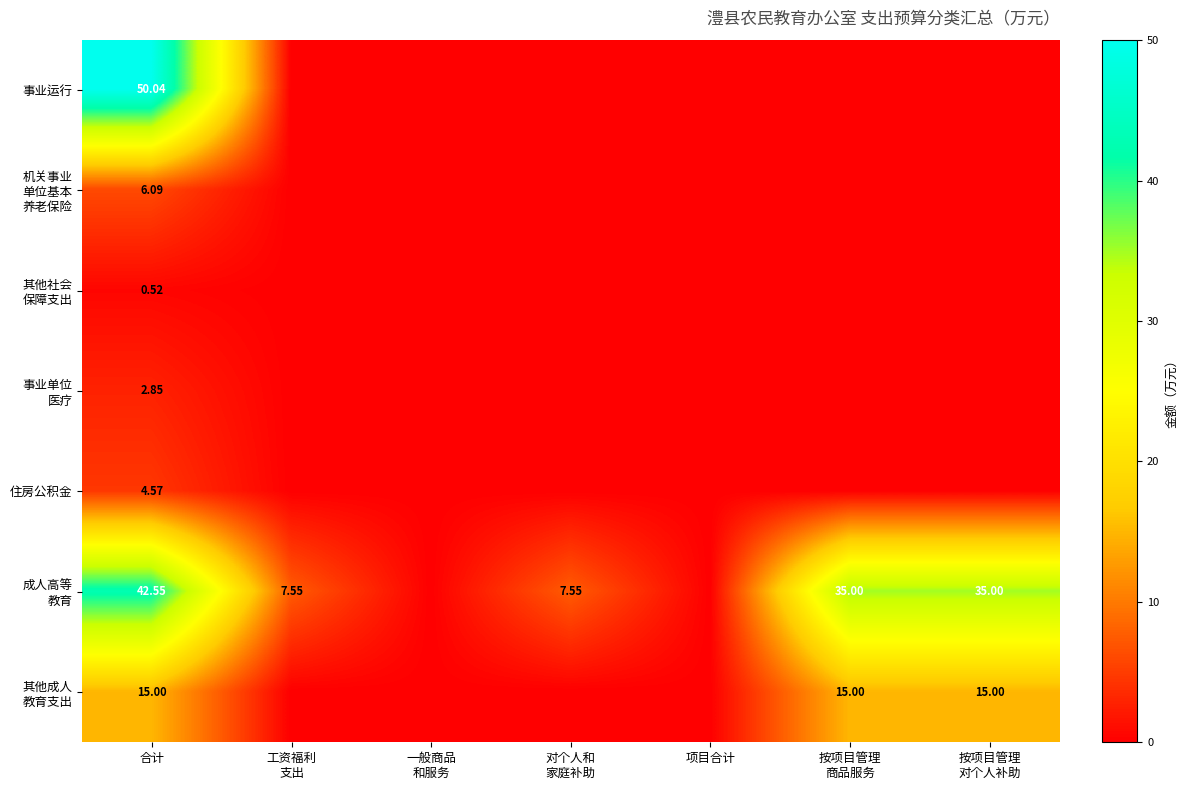

Between 一般商品 和服务 and 按项目管理 商品服务, which series saw the biggest shift?

成人高等 教育